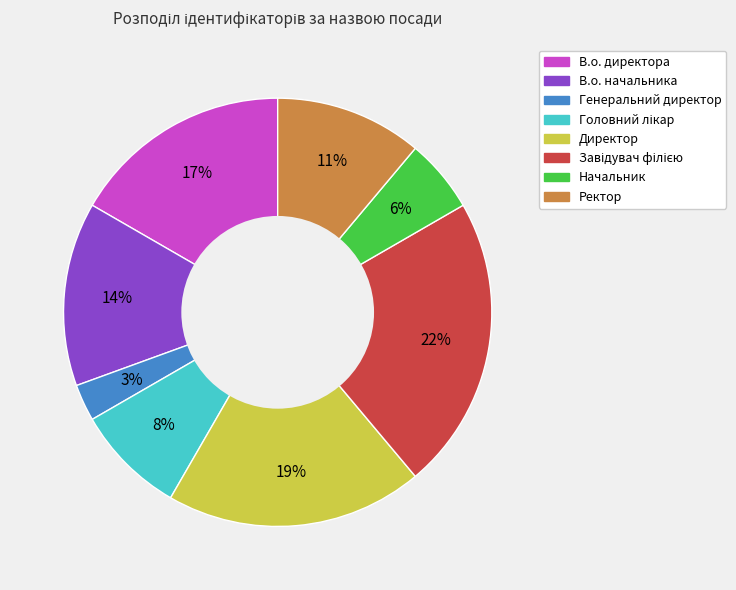

Is there a majority slice in this chart?

No